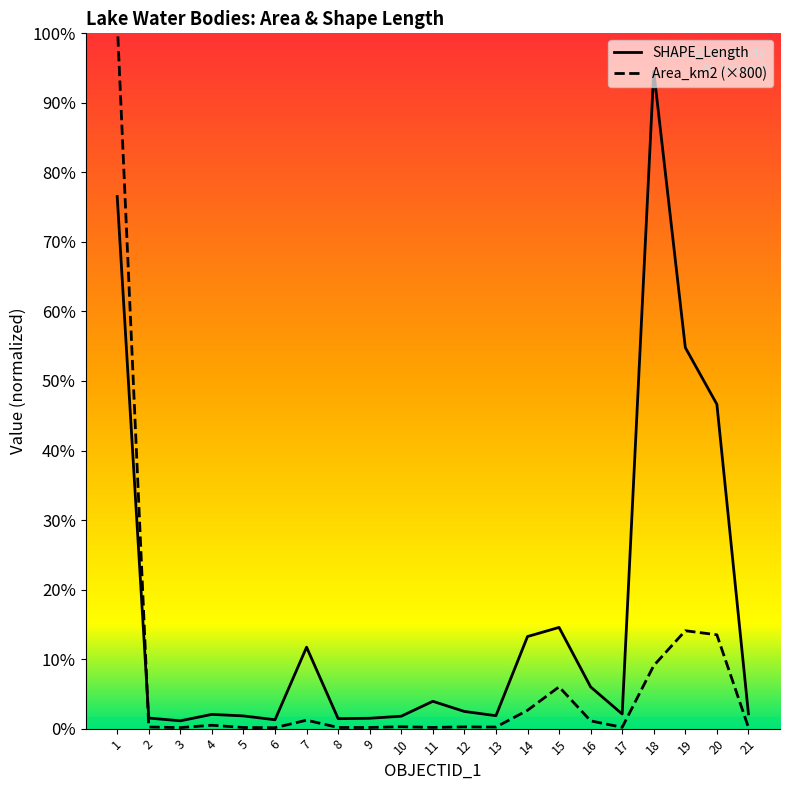

What is the sum of all Area_km2 values?

456243.7